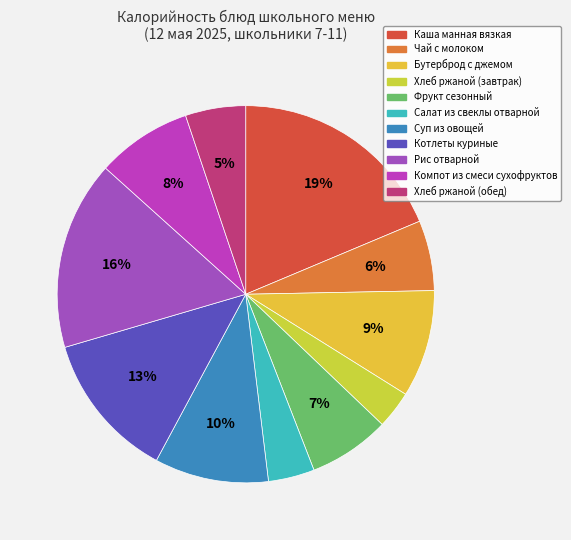

Which category has the biggest portion of the pie?

Каша манная вязкая